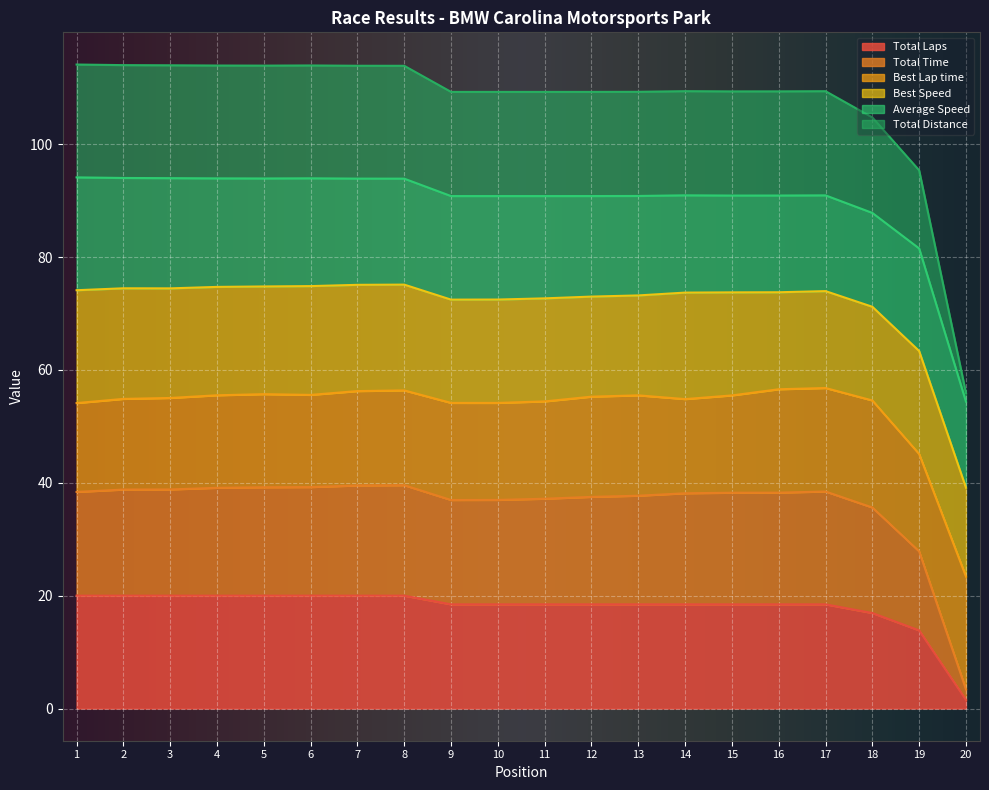

True or false: Total Laps has a value of 18.5 at 10.

True